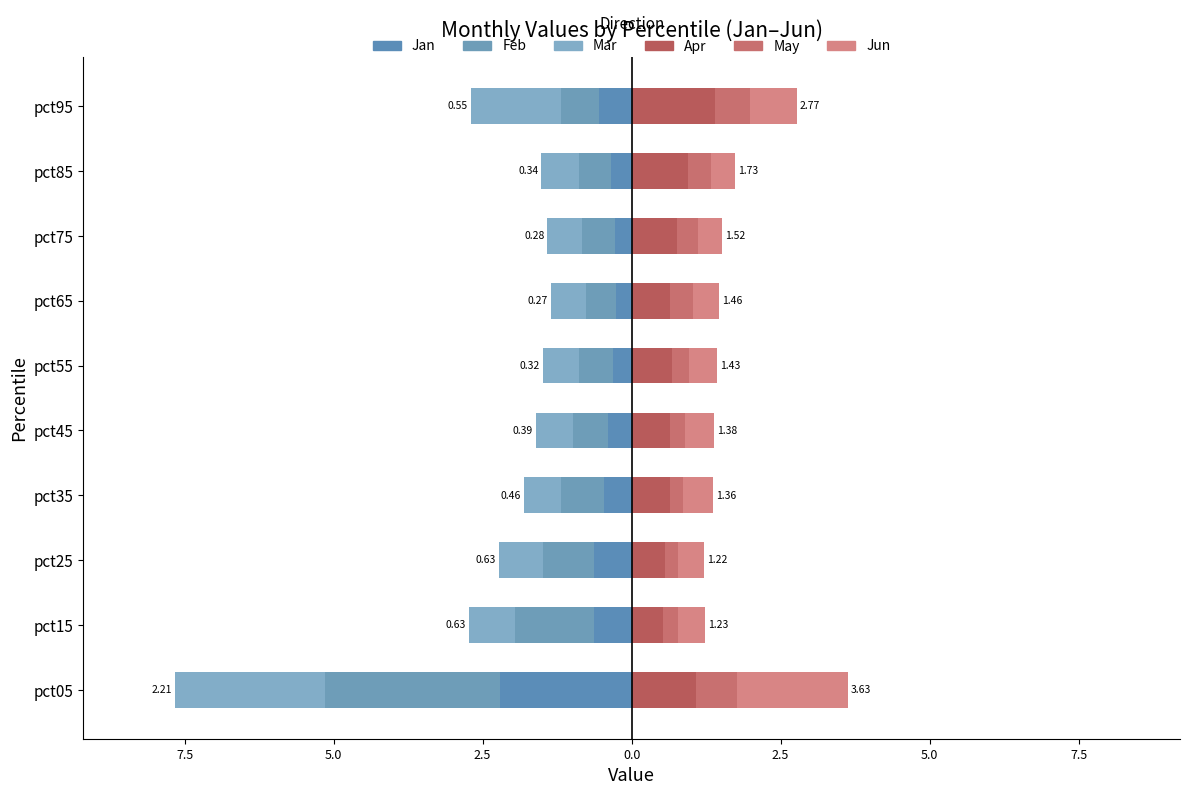

Is it true that Mar equals -0.3 at pct45?

False